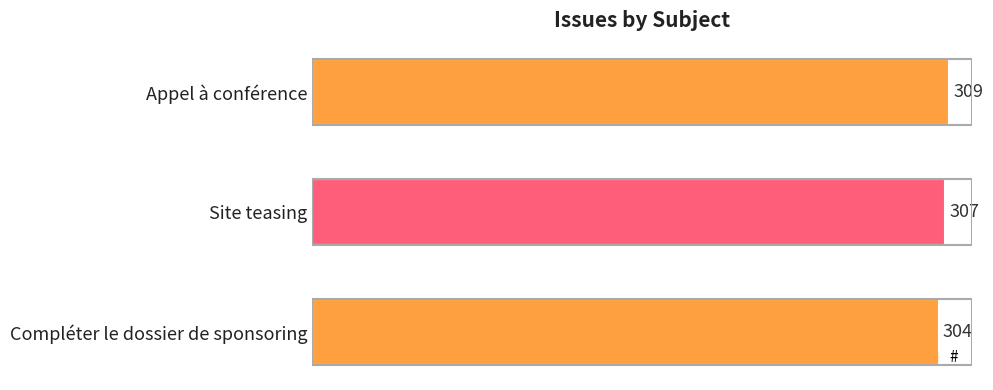

What is the change in value from Site teasing to Compléter le dossier de sponsoring?

-3